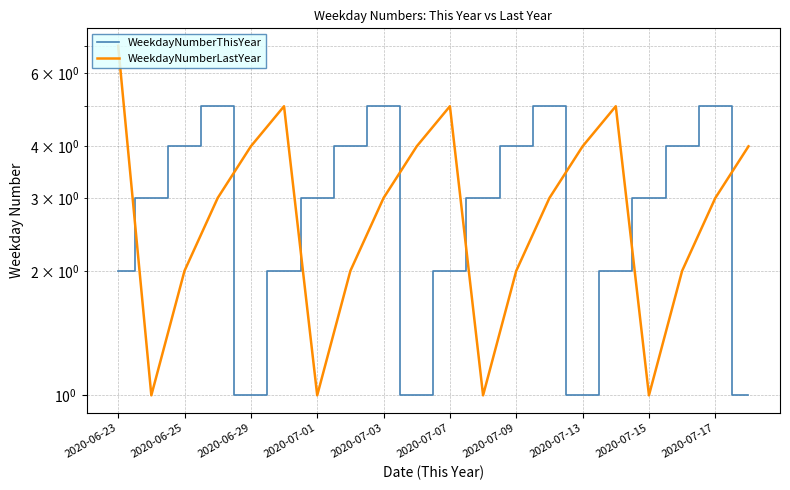

Which has a higher value, 2020-07-15 or 13?

2020-07-15